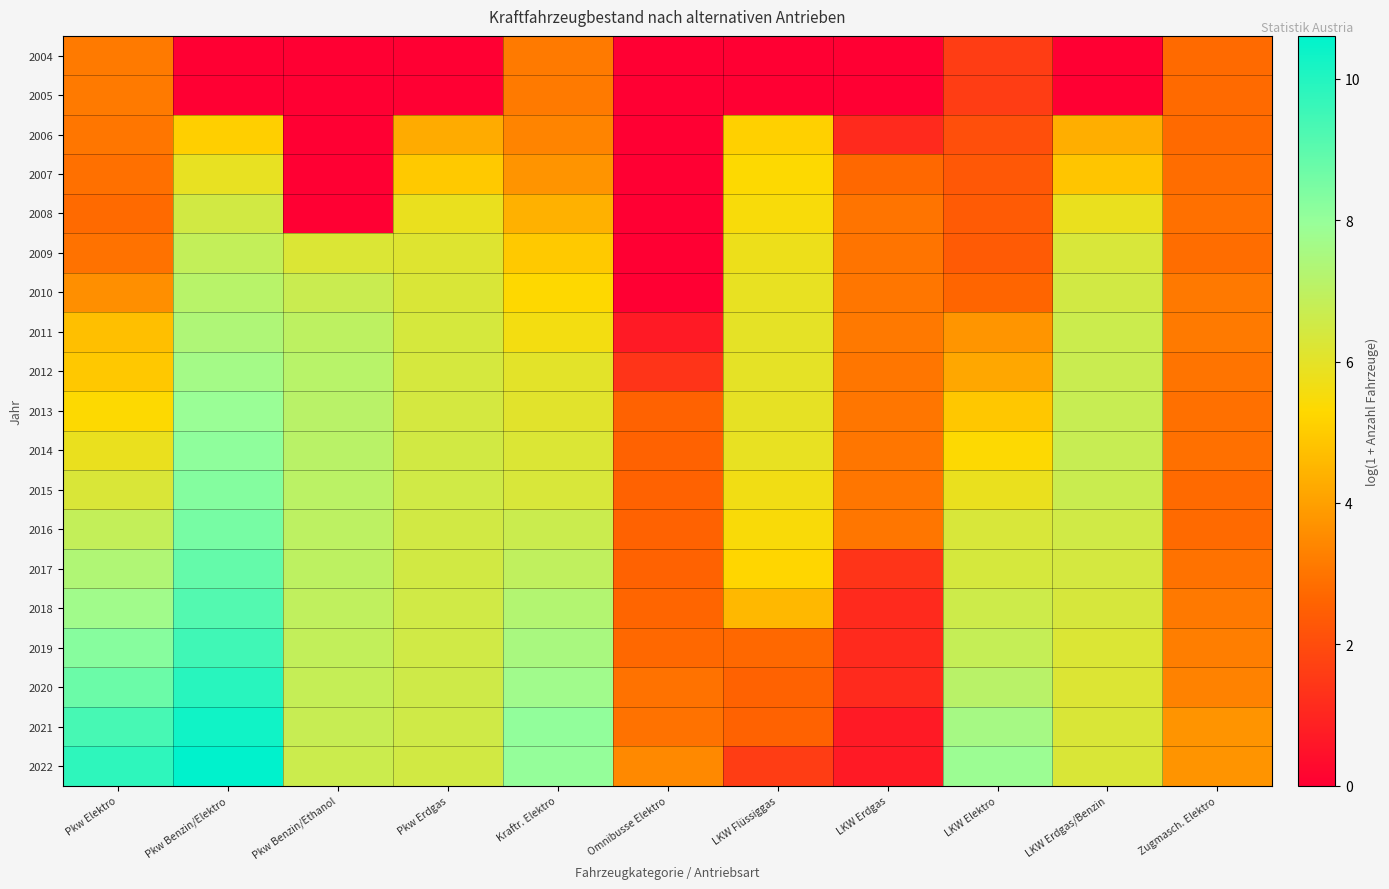

At LKW Flüssiggas, list the series in order from largest to smallest.

2011, 2012, 2013, 2010, 2014, 2009, 2015, 2008, 2016, 2007, 2017, 2006, 2018, 2019, 2020, 2021, 2022, 2004, 2005